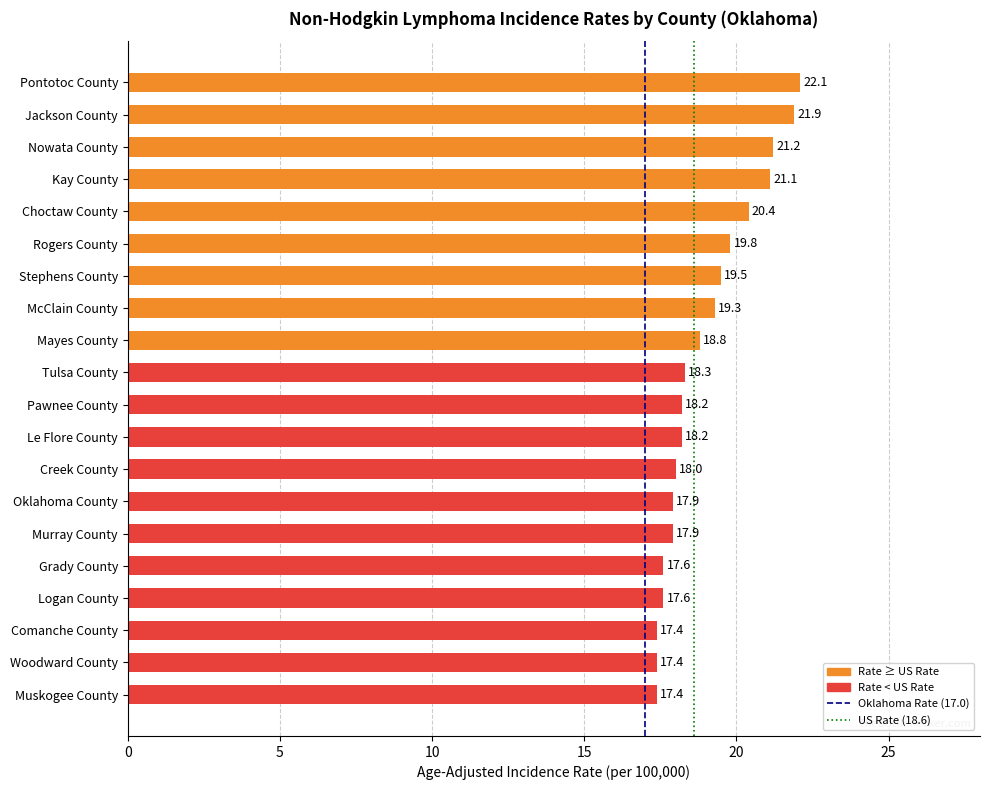

Reading top to bottom, transcribe all the data shown in this chart.

22.1	21.9	21.2	21.1	20.4	19.8	19.5	19.3	18.8	18.3	18.2	18.2	18.0	17.9	17.9	17.6	17.6	17.4	17.4	17.4